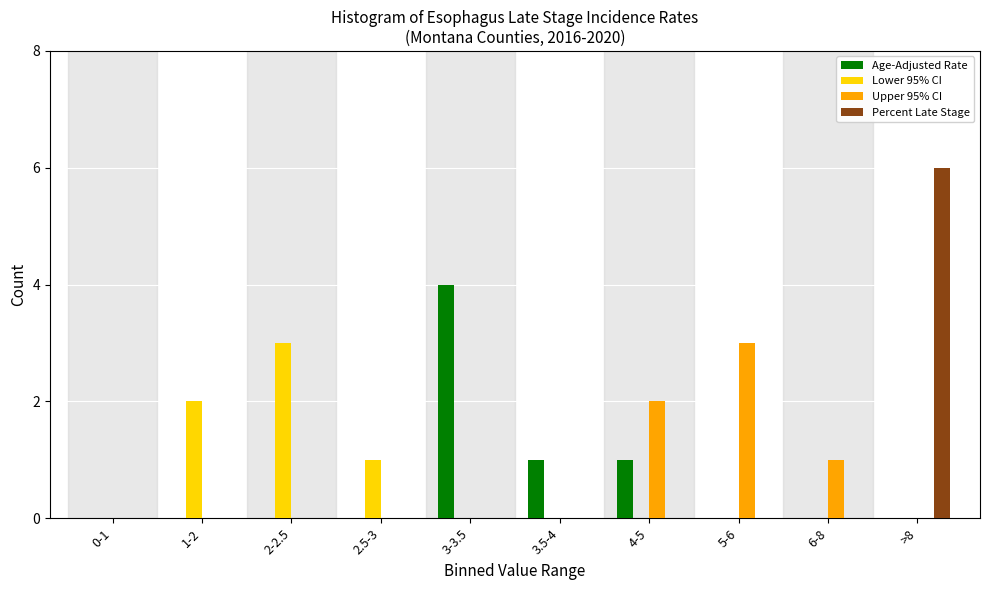

At which category is the sum across all series the highest?

>8